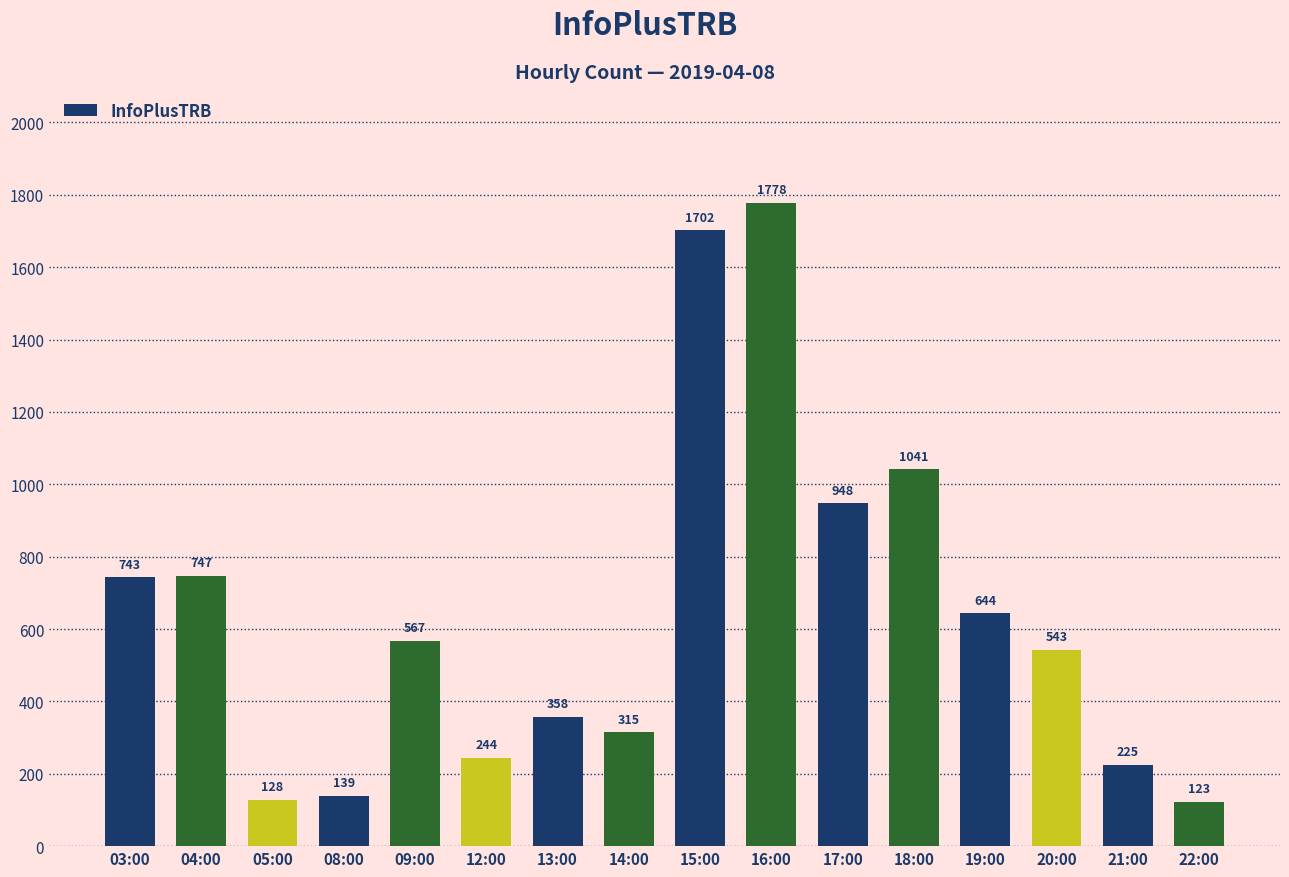

Which has a higher value, 16:00 or 13:00?

16:00